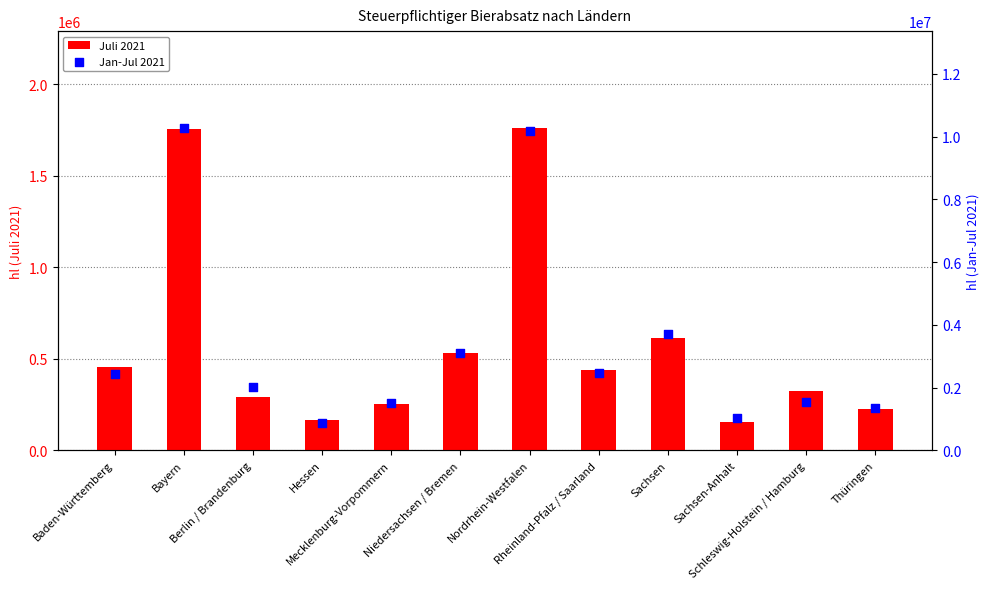

At which category is the sum across all series the highest?

Bayern